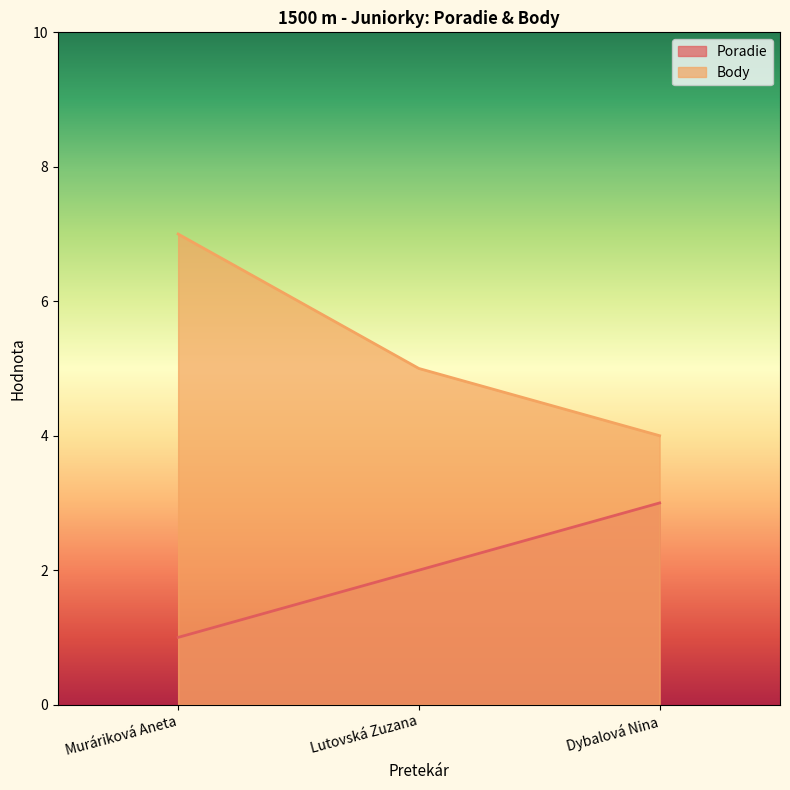

Does the chart have visible grid lines?

No